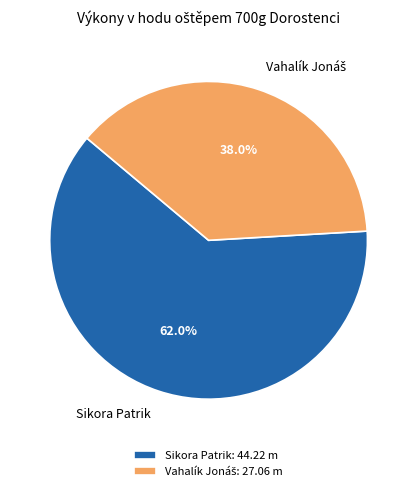

What portion of the pie excludes Sikora Patrik?

38.0%